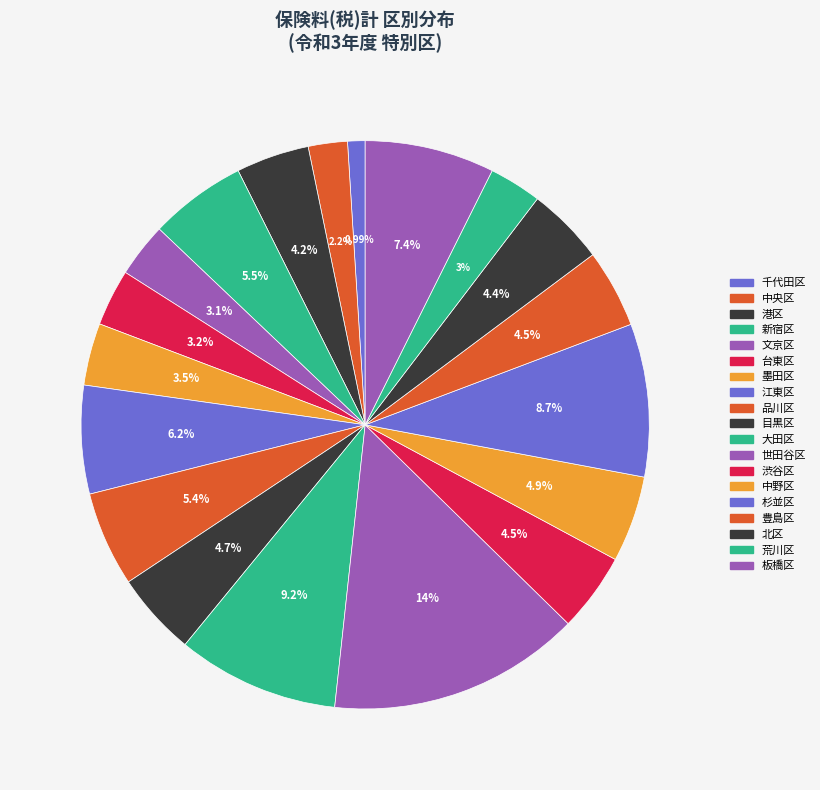

What is the largest slice in the pie chart?

世田谷区